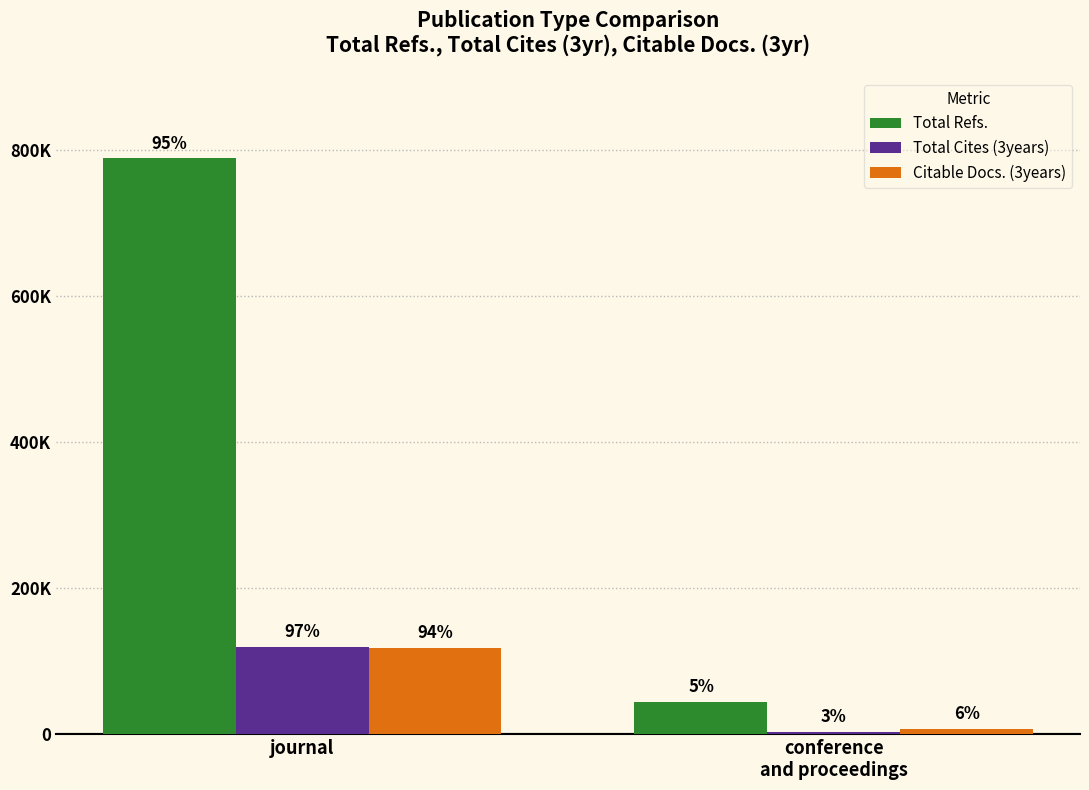

At which category is the sum across all series the highest?

journal